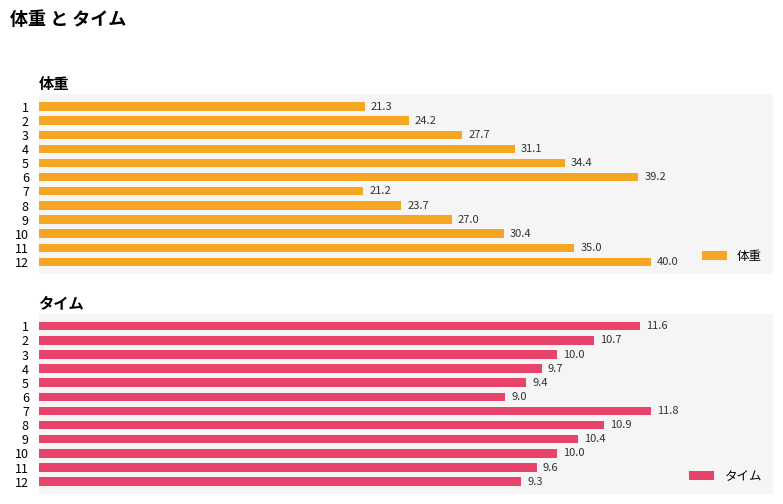

Rank the categories by 体重 value from lowest to highest.

7, 1, 8, 2, 9, 3, 10, 4, 5, 11, 6, 12